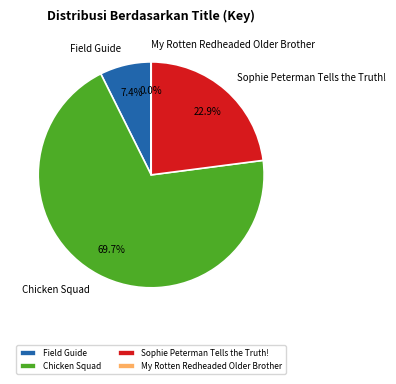

Do Chicken Squad and Sophie Peterman Tells the Truth! together represent more than half of the pie?

Yes